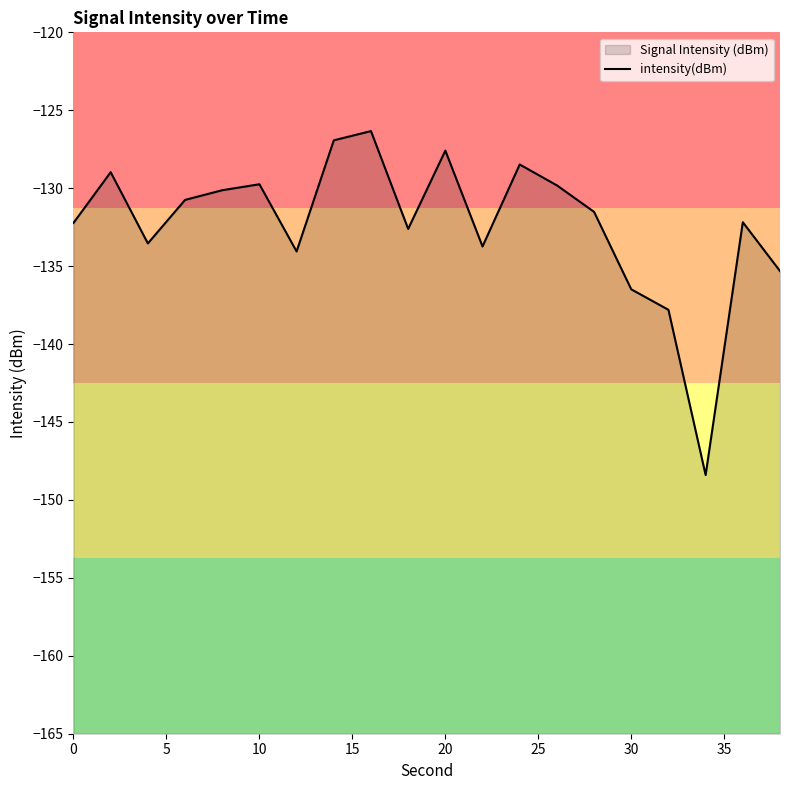

True or false: there are more than 1 points higher than both neighbors.

True